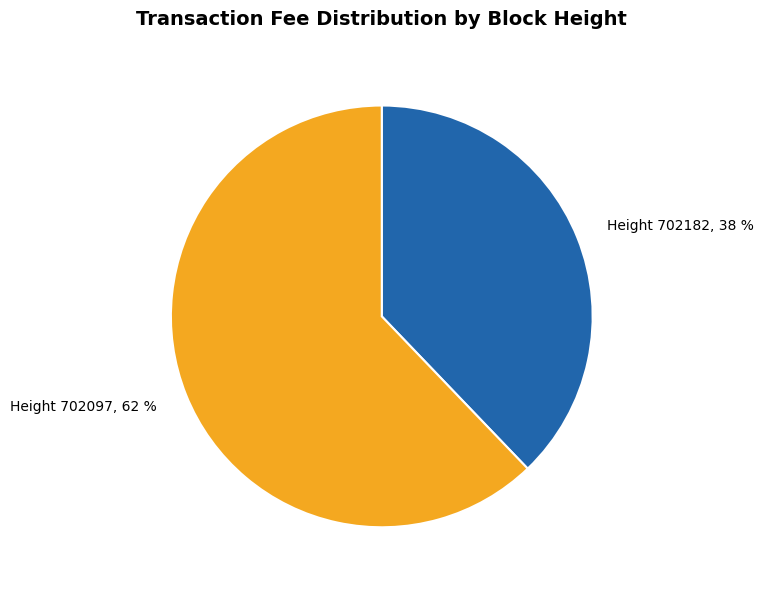

To the nearest percent, what is the difference between the largest and smallest slice percentages?

24%